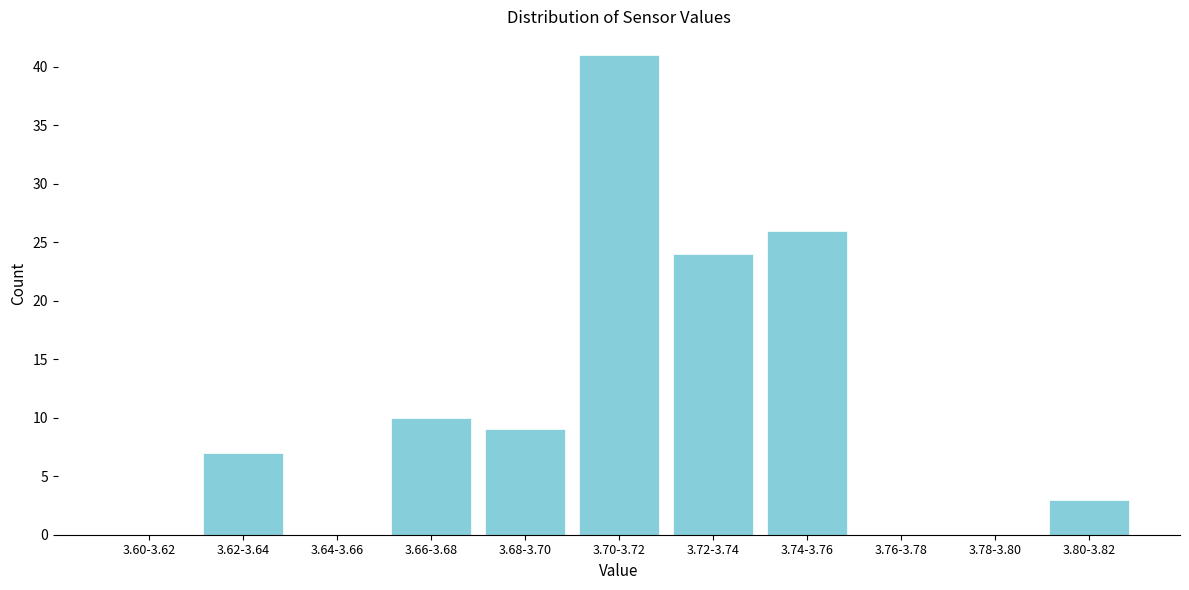

Reading left to right, what are all the values shown in this chart?

3.60-3.62=0	3.62-3.64=7	3.64-3.66=0	3.66-3.68=10	3.68-3.70=9	3.70-3.72=41	3.72-3.74=24	3.74-3.76=26	3.76-3.78=0	3.78-3.80=0	3.80-3.82=3